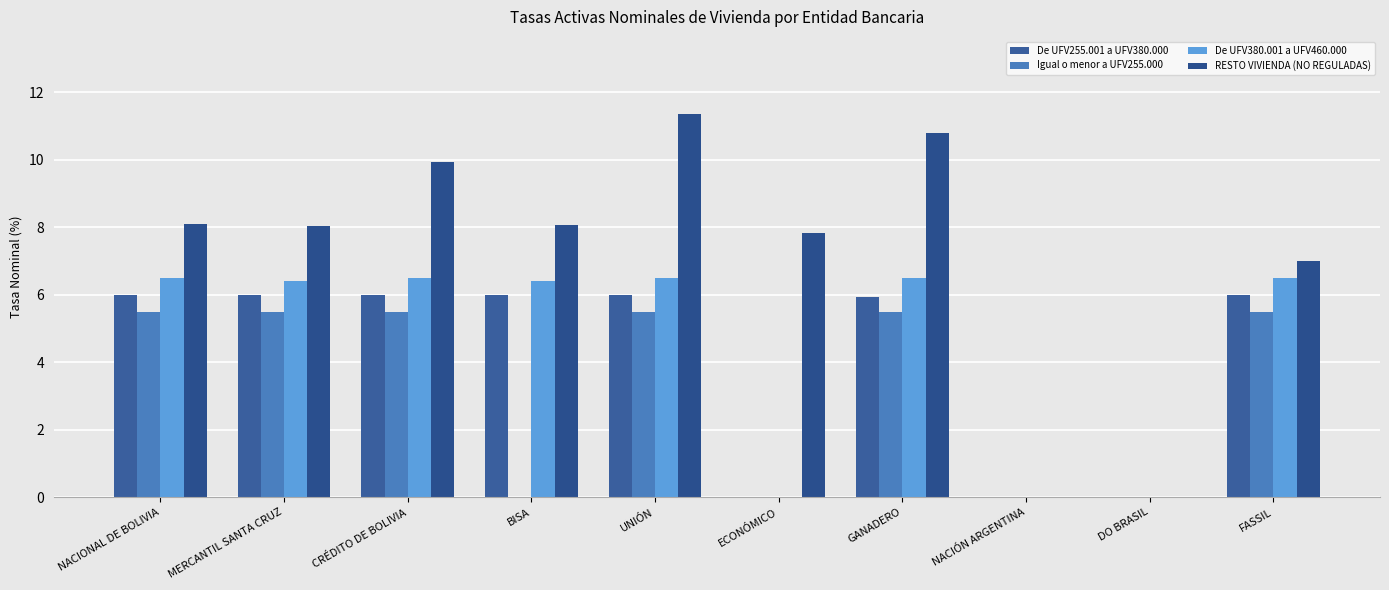

At which label is Igual o menor a UFV255.000 closest to 2?

BISA